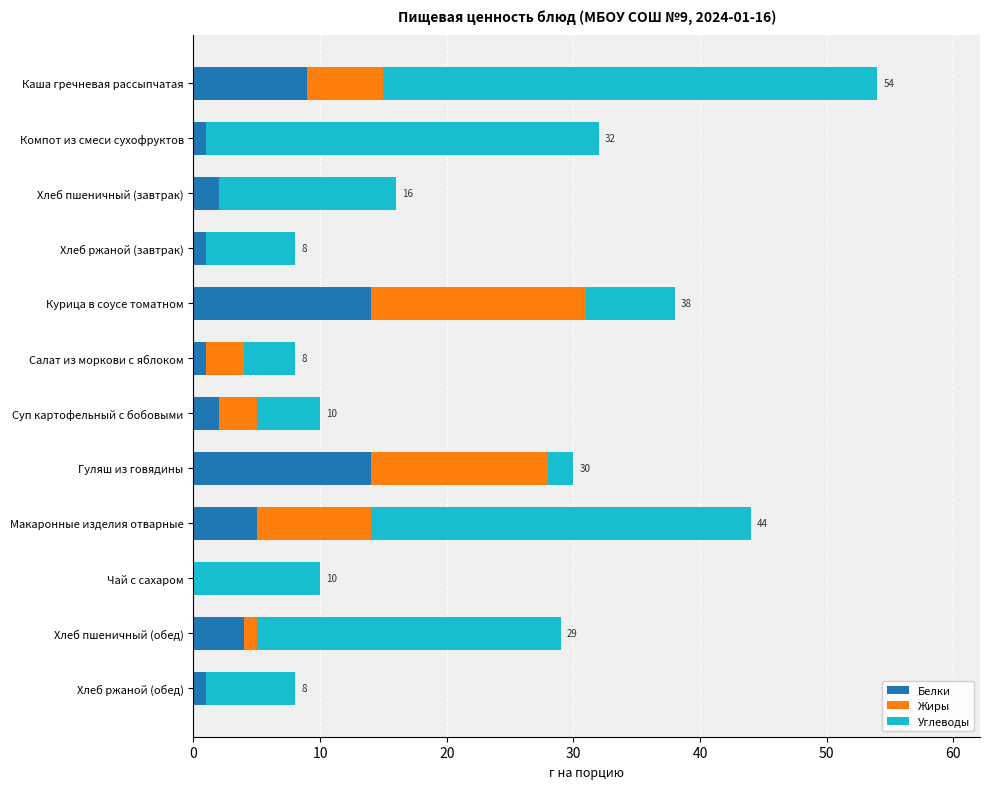

What is the sum of all Белки values?

54